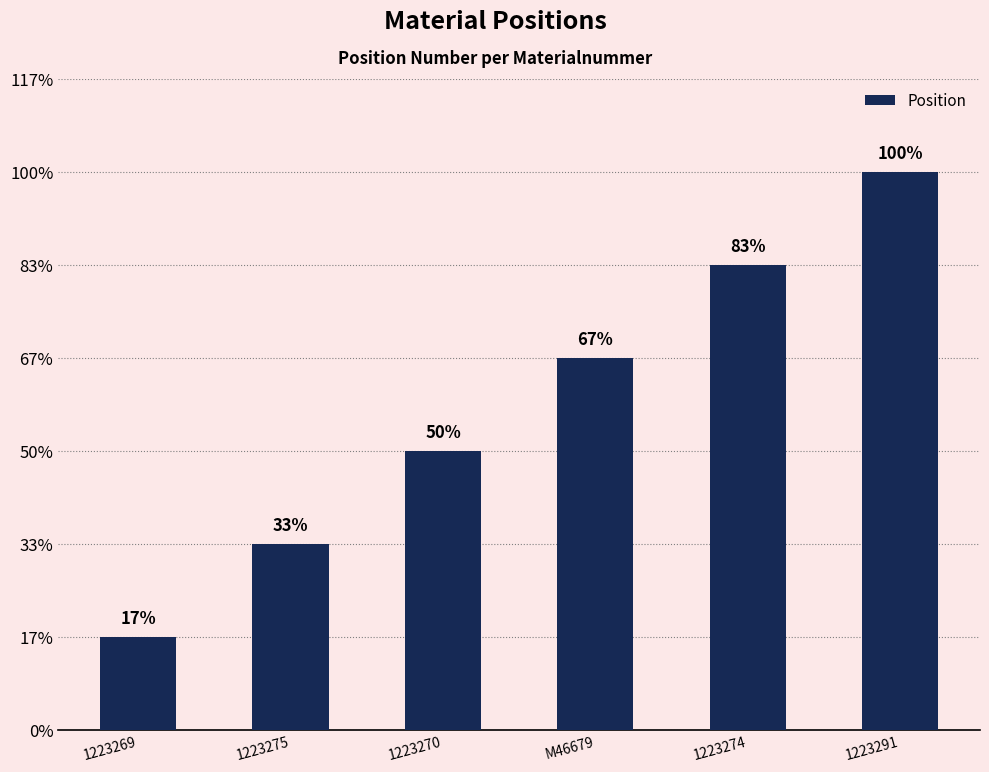

What is the change in value from 1223270 to 1223291?

+3